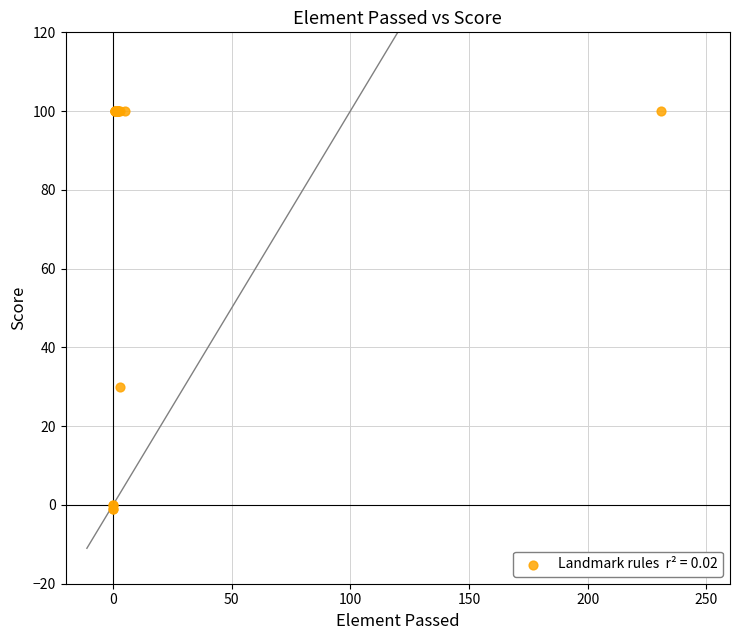

What Y value in the scatter plot is closest to 49?

30